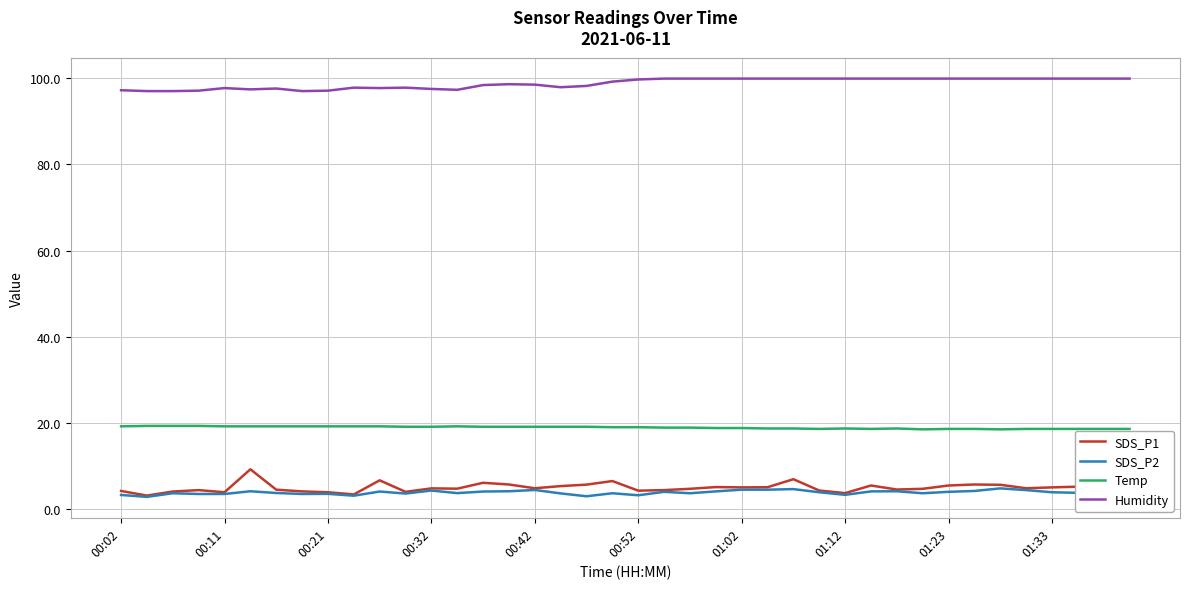

At how many categories does at least one series exceed 70?

40